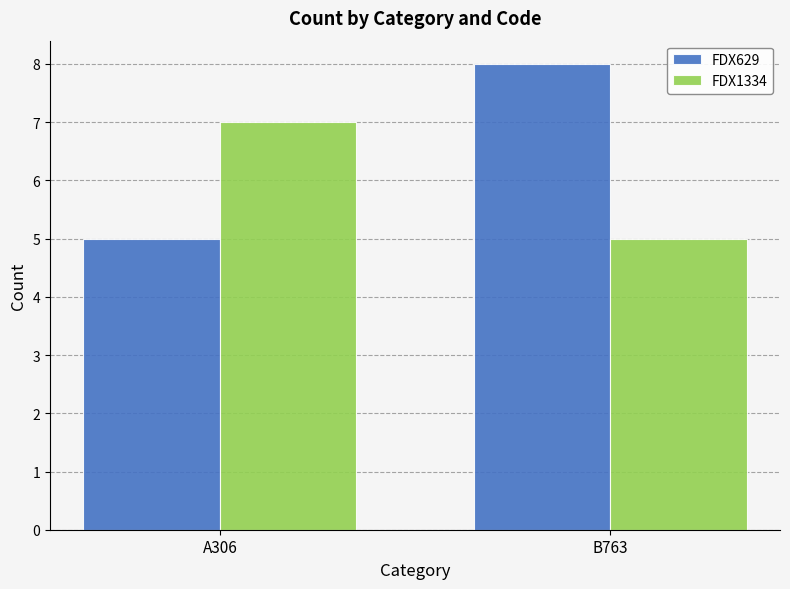

Which series has the widest spread of values?

FDX629